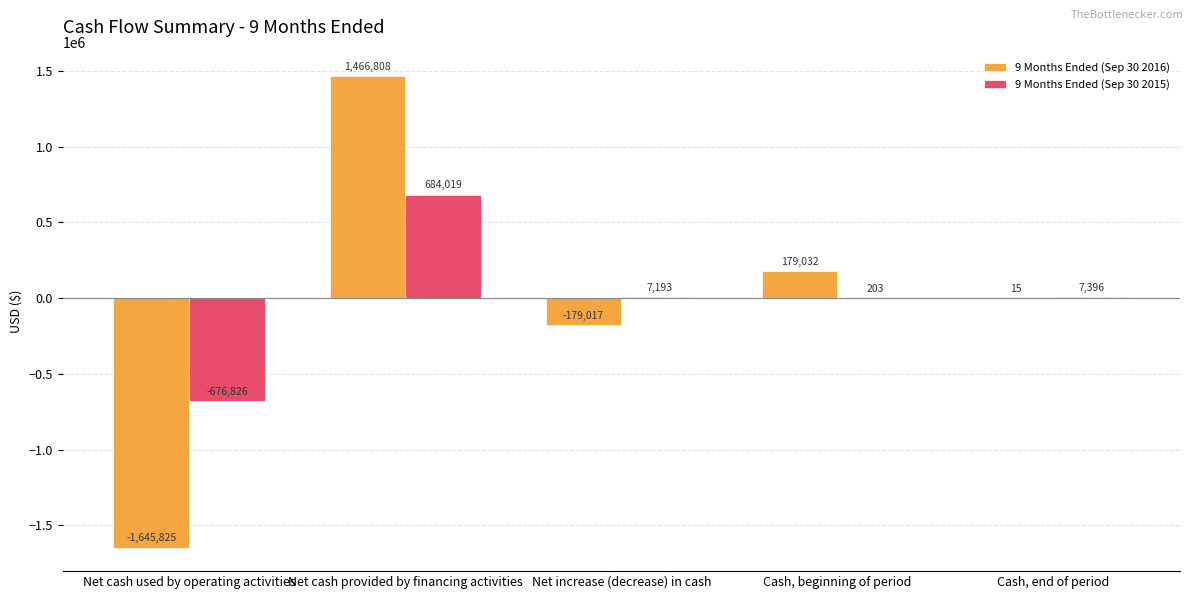

At which label does 9 Months Ended (Sep 30 2015) first exceed 7193?

Net cash provided by financing activities